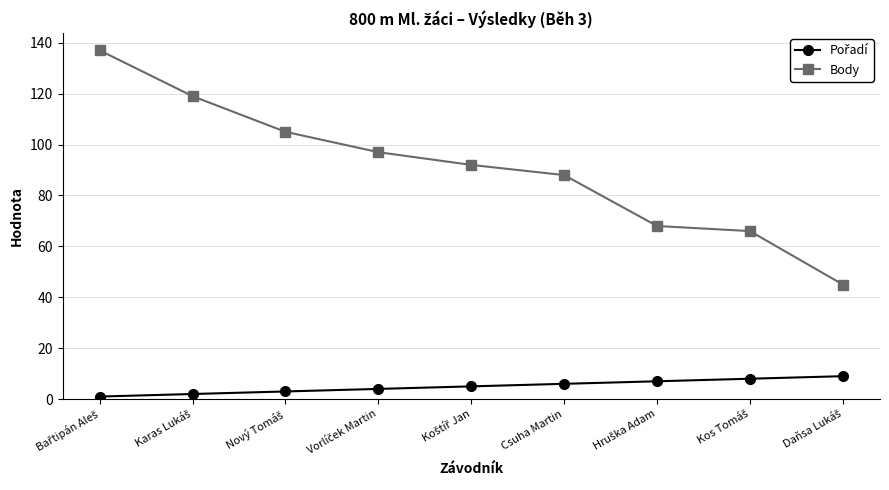

What is the greatest value displayed?

137